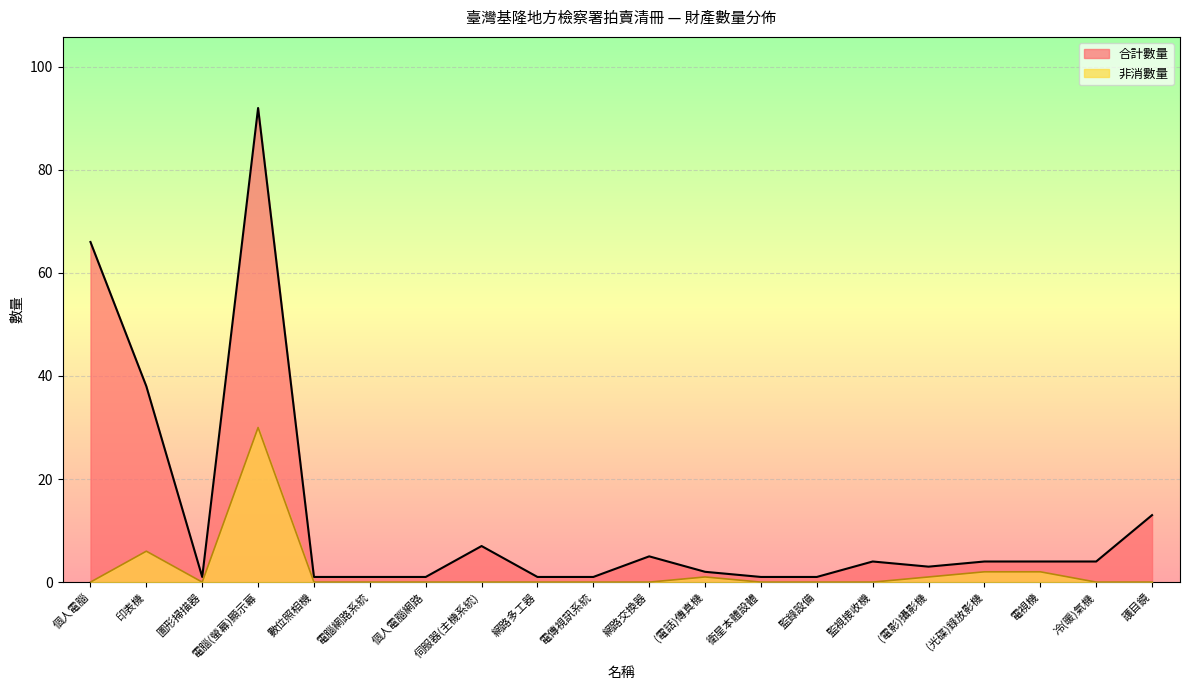

The 非消數量 series shows 20 at 個人電腦網路. True or false?

False